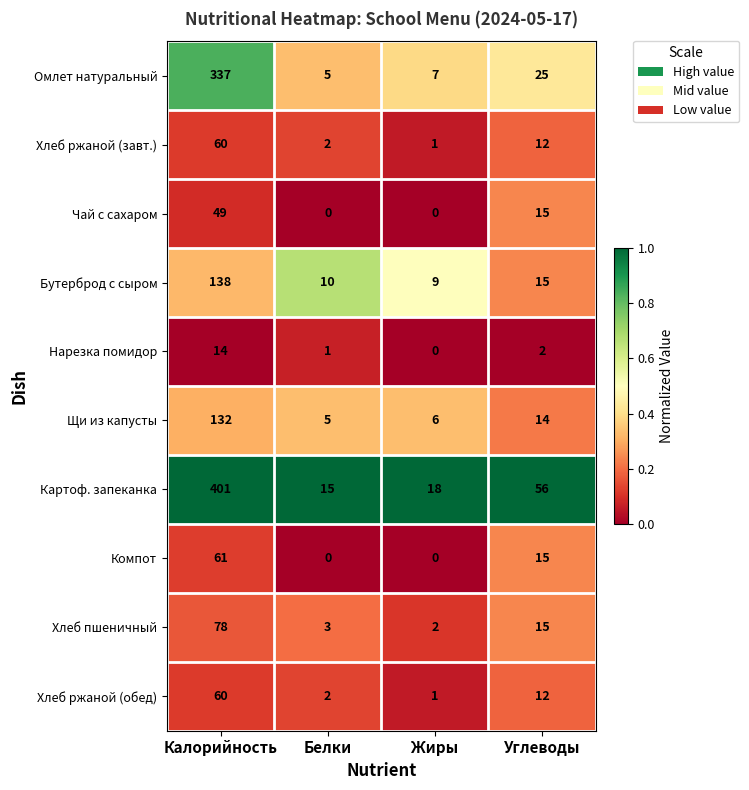

The value of Бутерброд с сыром at Углеводы is 5. True or false?

False